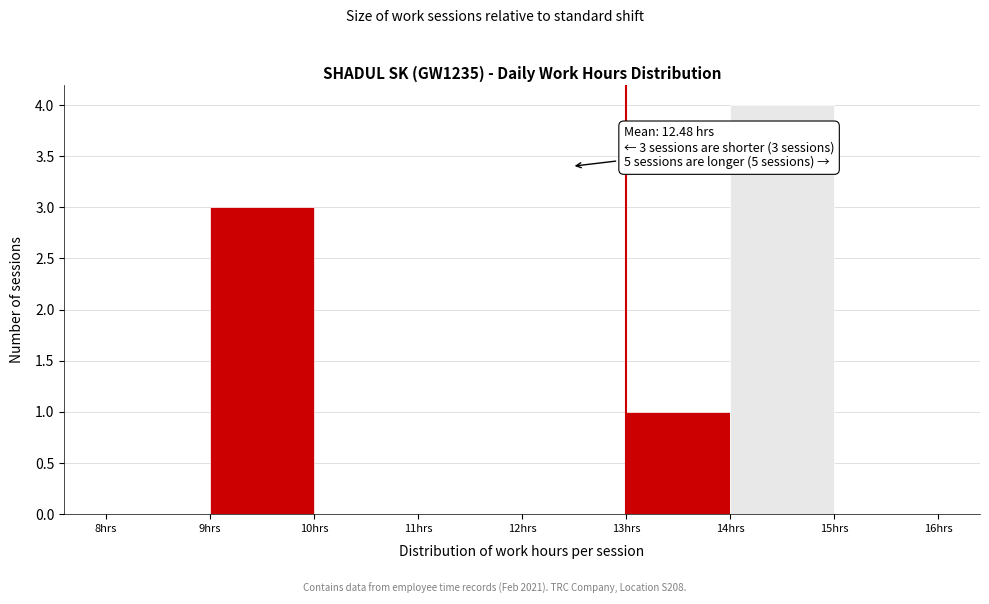

Which range on the x-axis has the tallest bar?

14 to 15